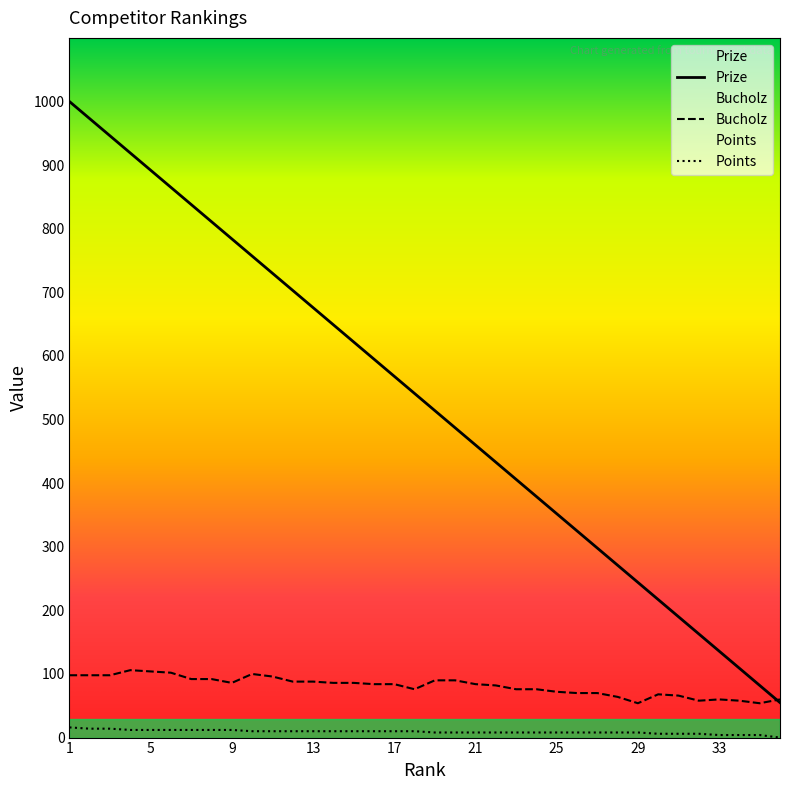

What is the difference between the maximum and second lowest values in the Bucholz series?

52